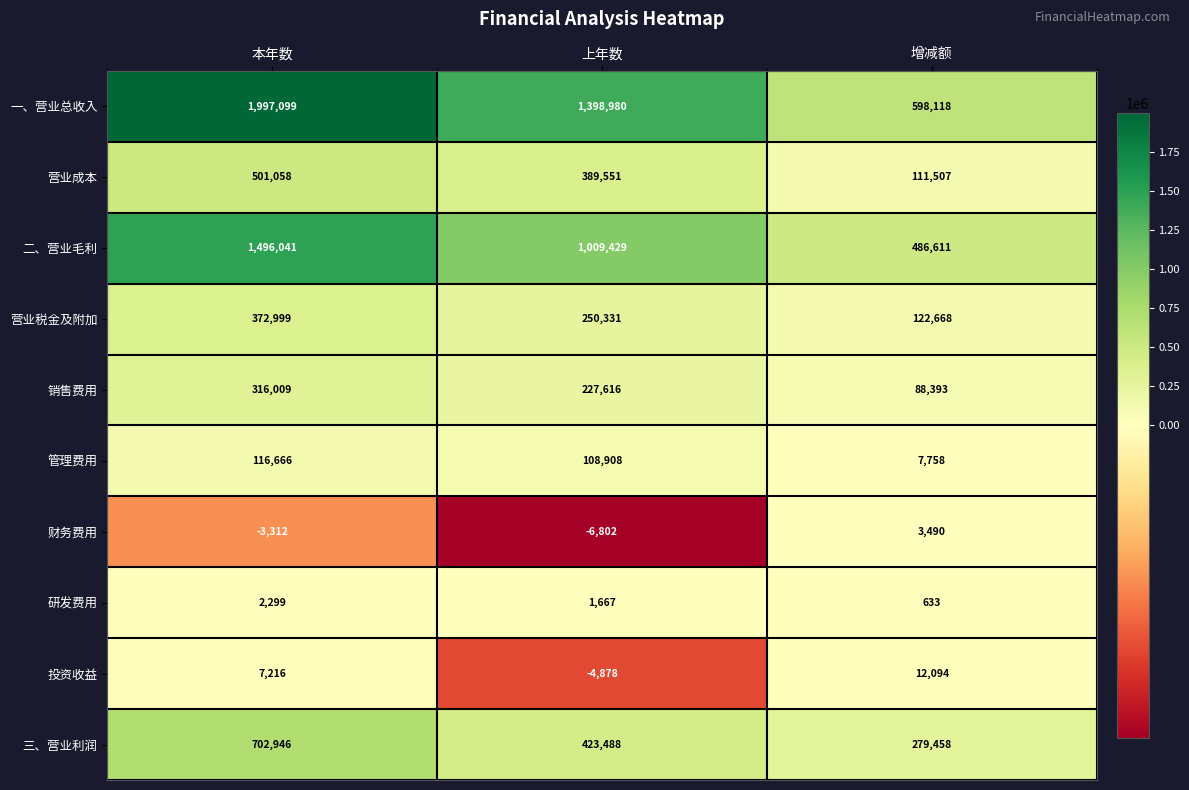

Count the 投资收益 values in the range -4878 to 12094.

3